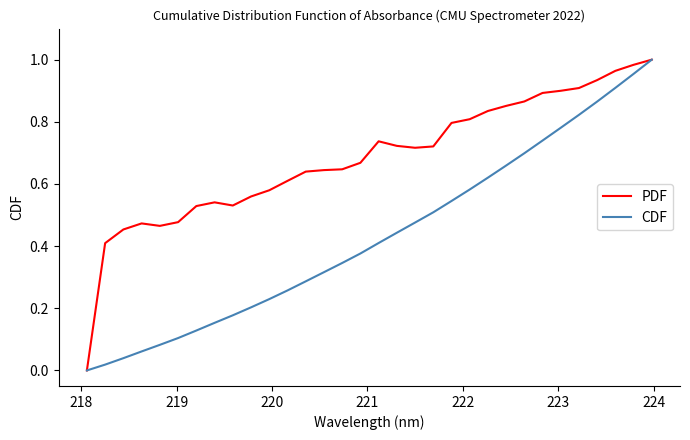

List the series in order of their overall mean, lowest first.

CDF, PDF